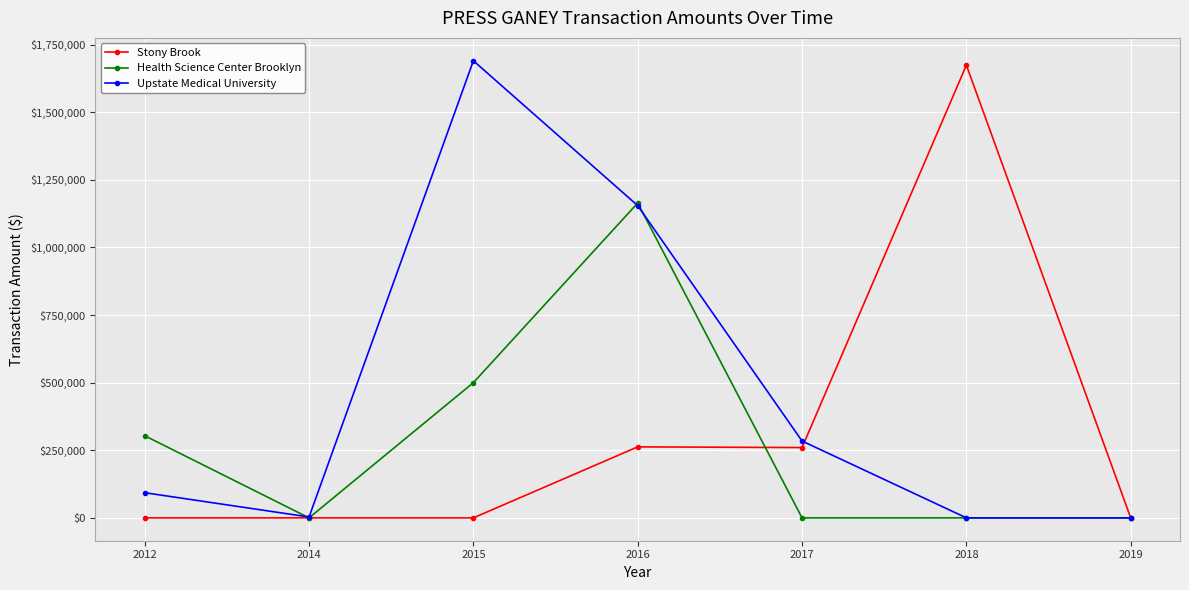

Is this an area chart (filled region under the line)?

No